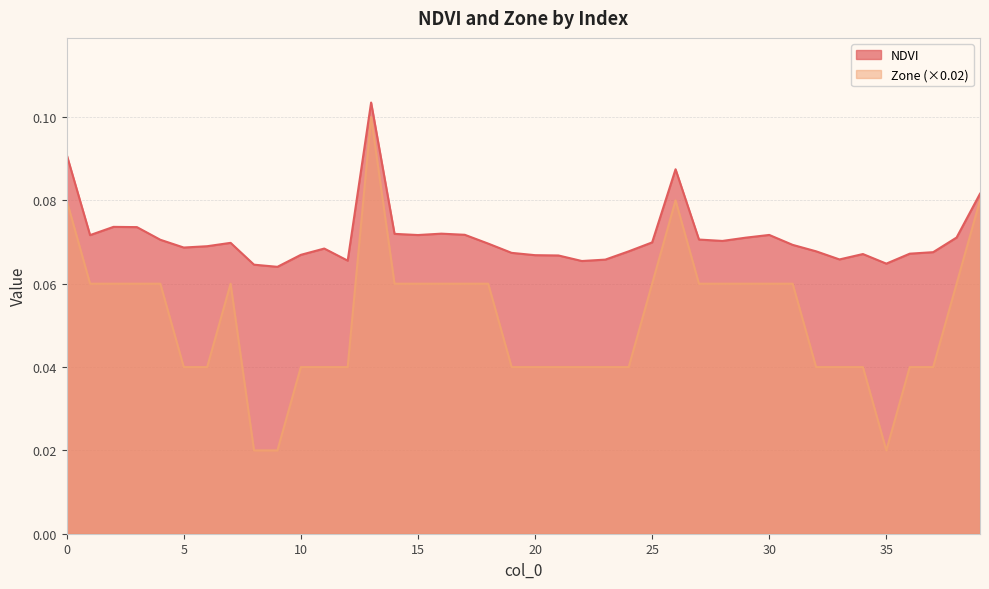

Which series has the largest total across all categories?

NDVI